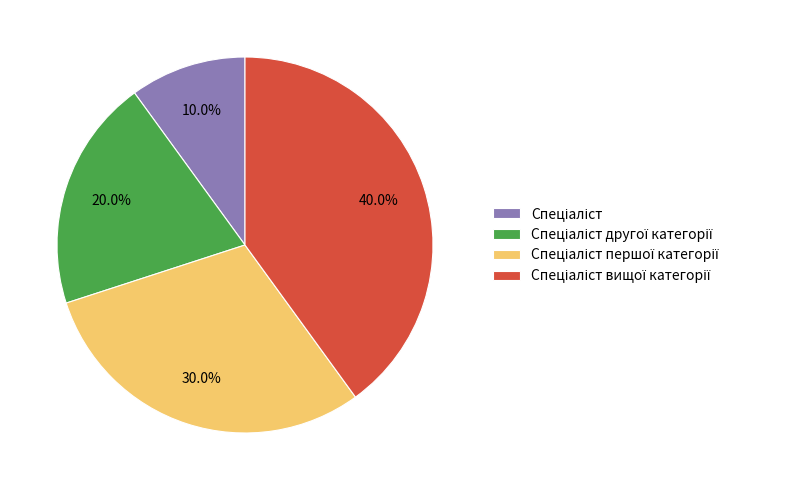

Does any single category account for the majority?

No